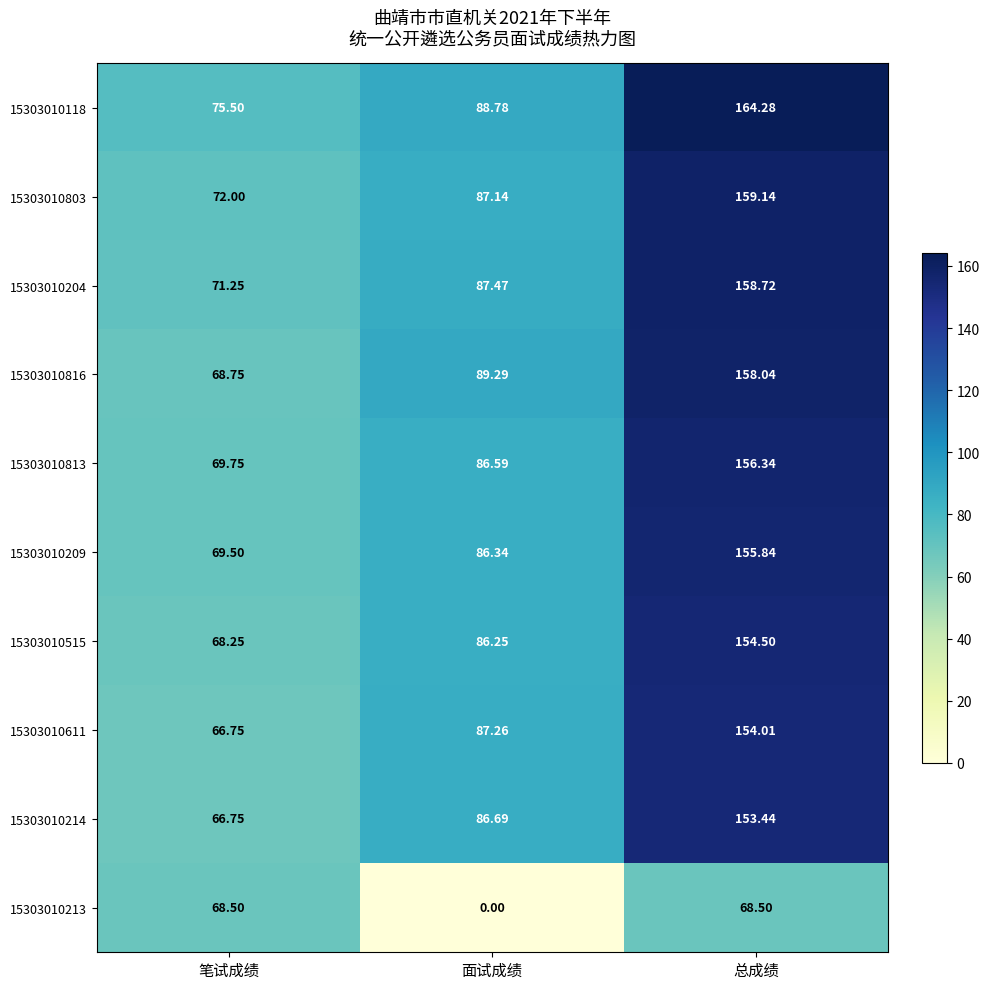

At which label does 15303010515 reach its minimum?

笔试成绩